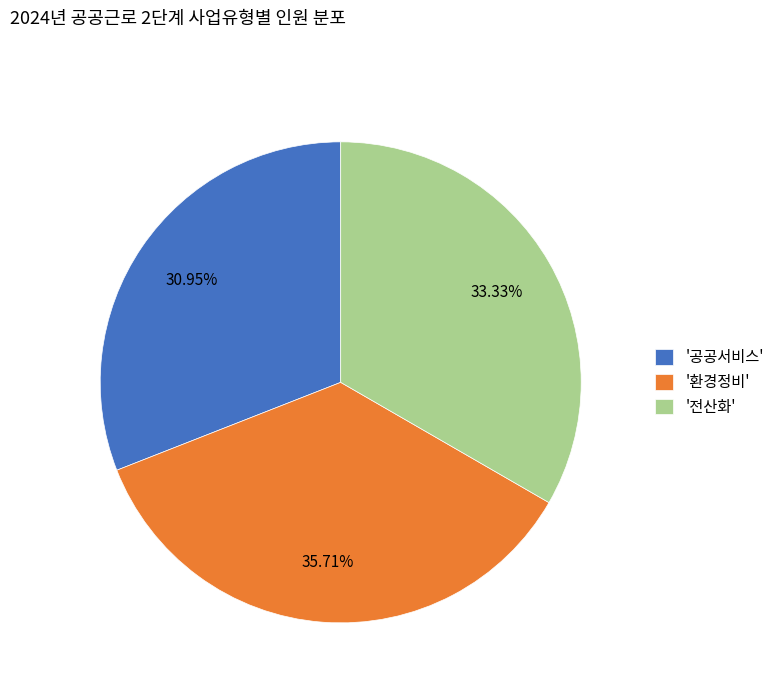

What is the largest slice in the pie chart?

'환경정비'